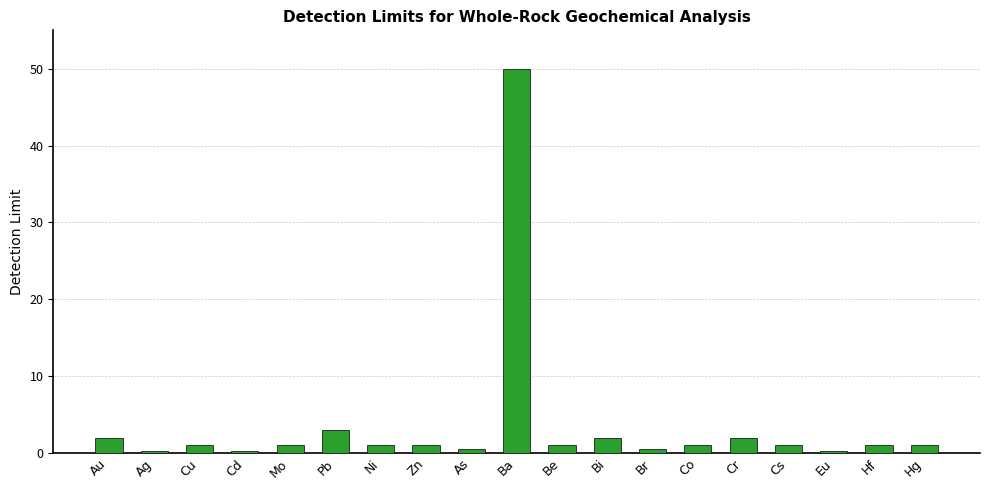

What is the difference between the values at Hf and Au?

1.0